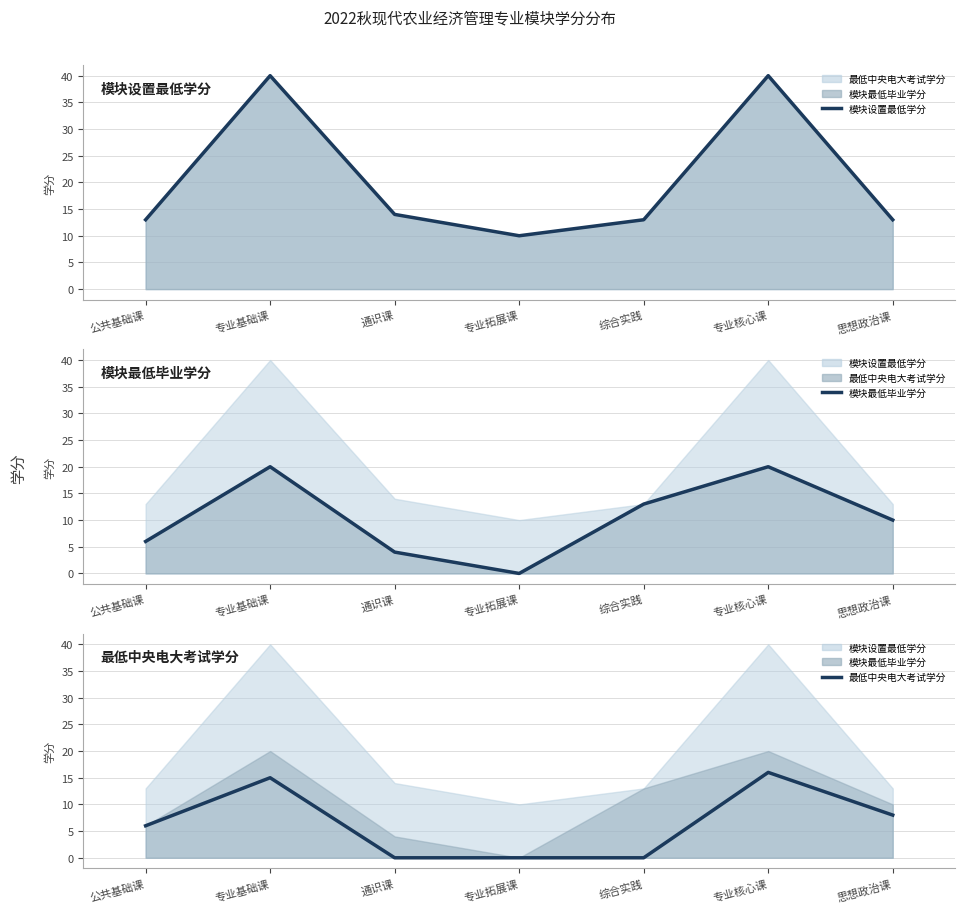

Rank the series by their average value, from lowest to highest.

最低中央电大考试学分, 模块最低毕业学分, 模块设置最低学分